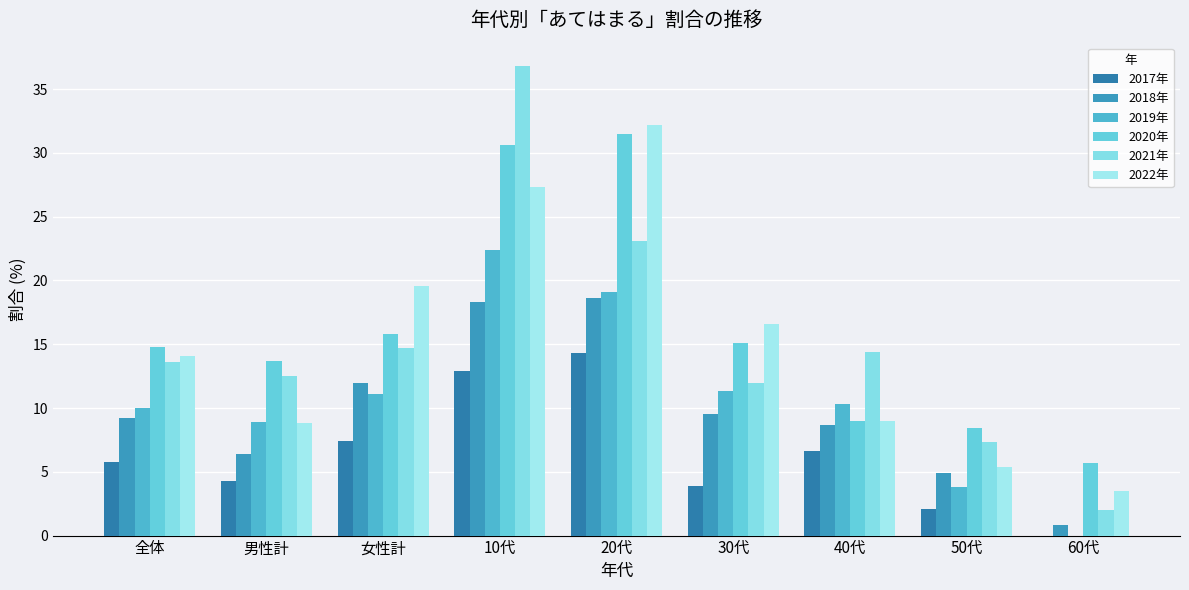

The 2021年 series shows 14.4 at 40代. True or false?

True